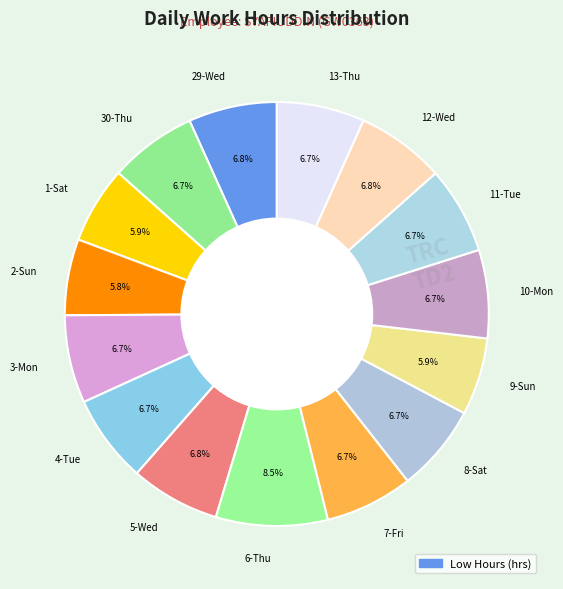

To the nearest percent, what percentage of the pie is 29-Wed?

7%